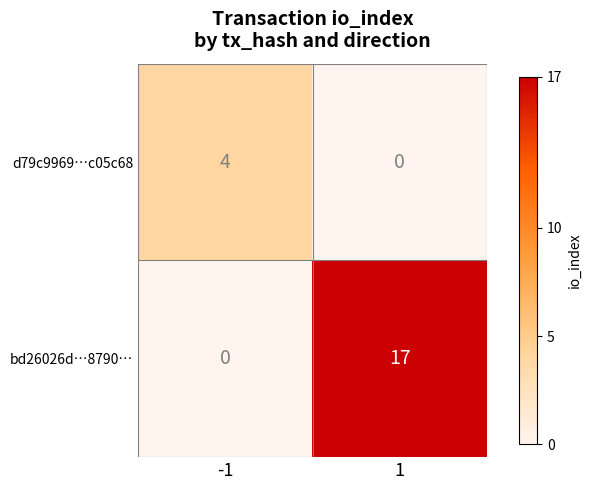

The bd26026d…8790… series shows 7 at 1. True or false?

False